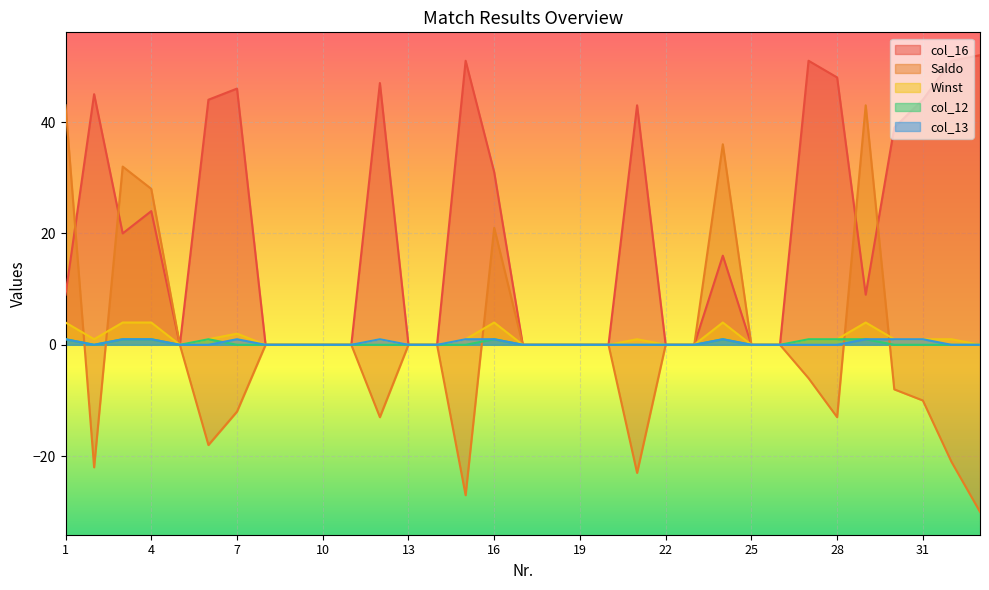

List the labels in order of Winst value, smallest first.

5, 8, 9, 10, 11, 13, 14, 17, 18, 19, 20, 22, 23, 25, 26, 33, 2, 6, 12, 15, 21, 27, 28, 30, 31, 32, 7, 1, 3, 4, 16, 24, 29